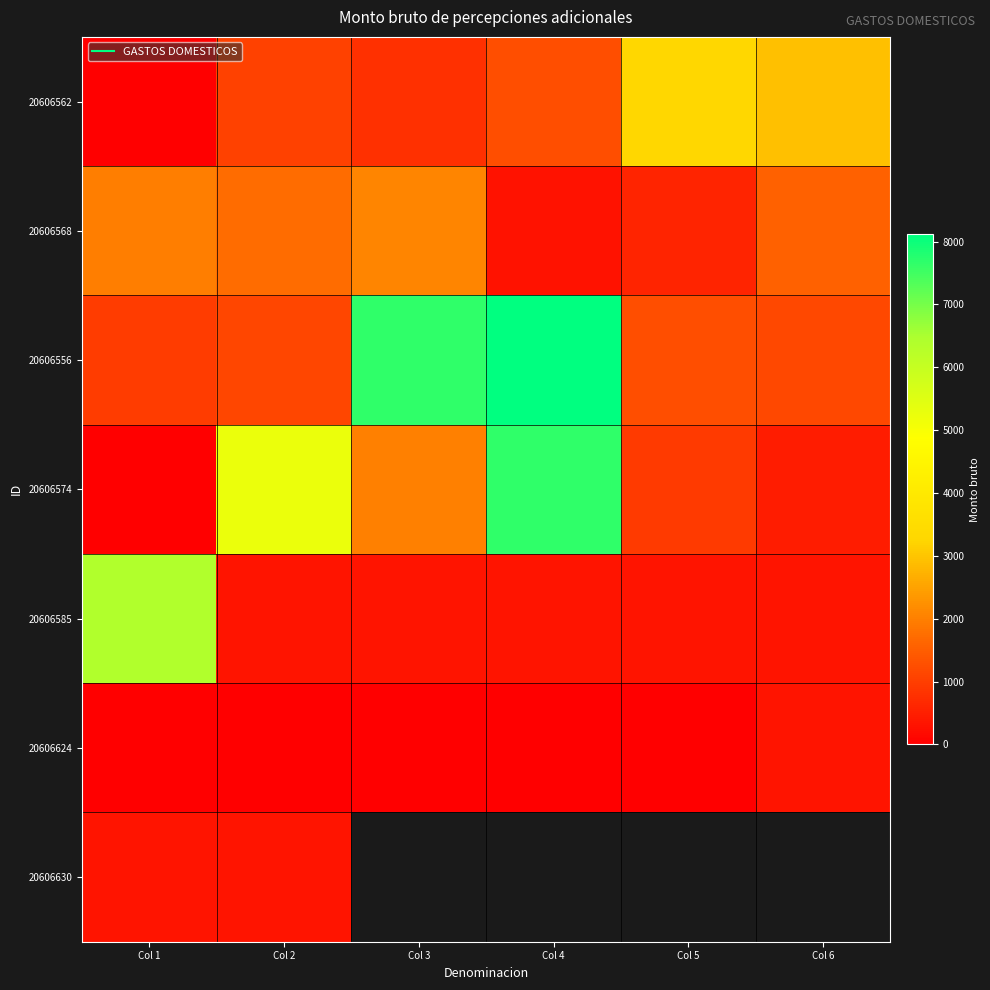

At which label is 20606585 closest to 3366?

Col 2